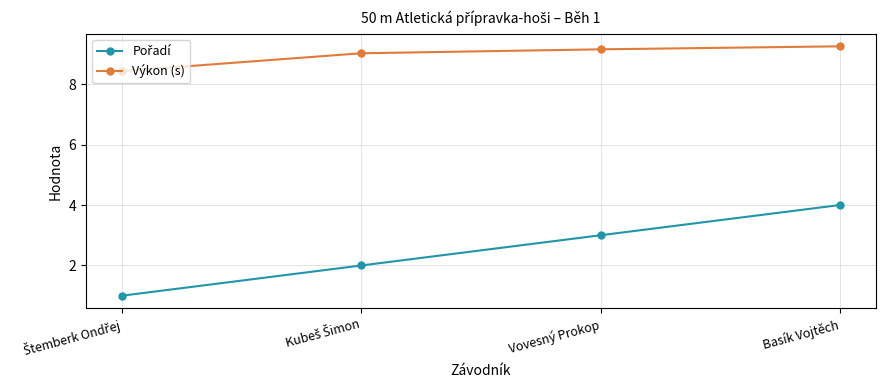

At how many categories does at least one series exceed 1?

4